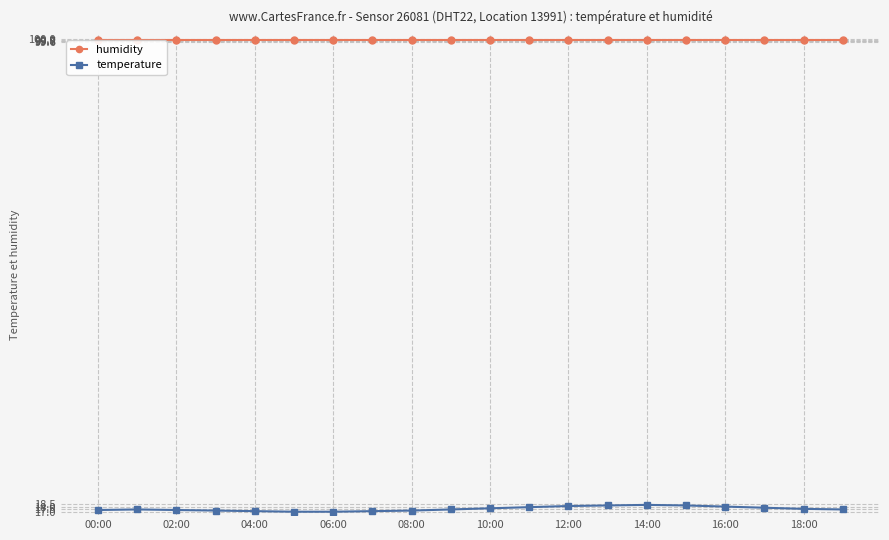

In temperature, how many points are higher than both neighbors (excluding endpoints)?

2